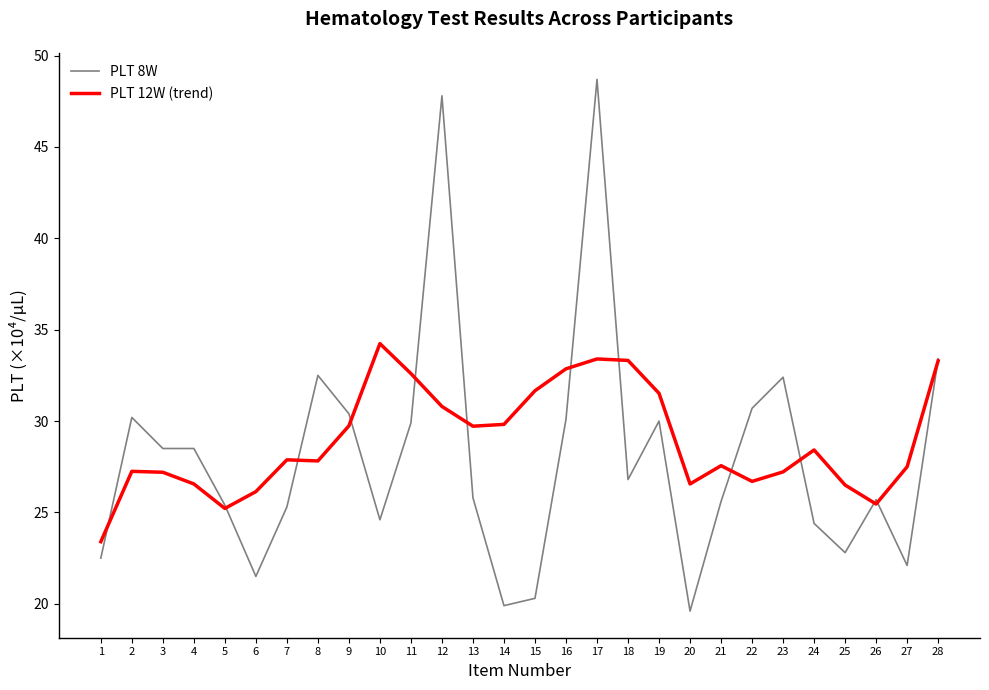

Which category has the lowest value in the PLT 8W series?

20